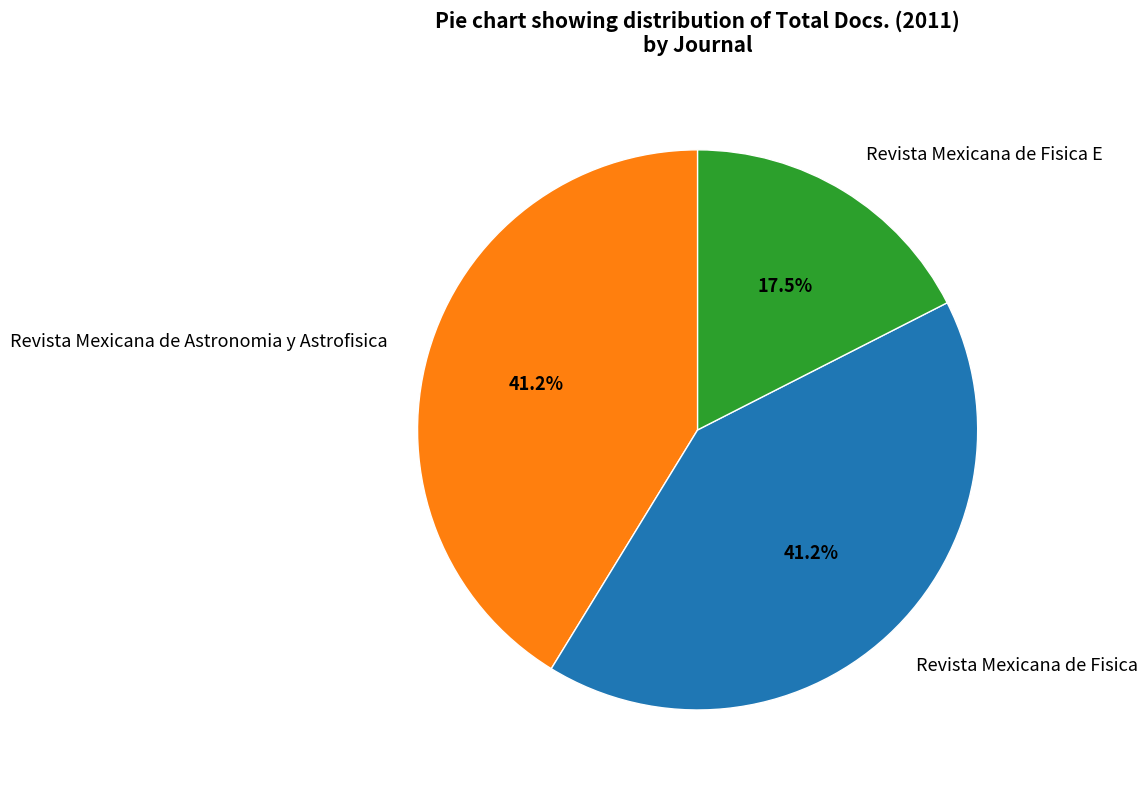

Combined, what portion of the pie is Revista Mexicana de Astronomia y Astrofisica and Revista Mexicana de Fisica E?

58.8%